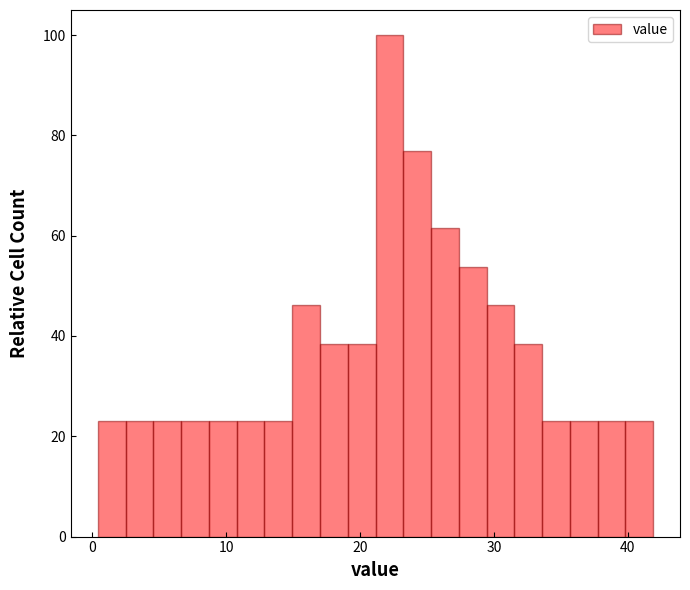

Read against the x-axis, roughly where is the centre of the tallest bar?

22